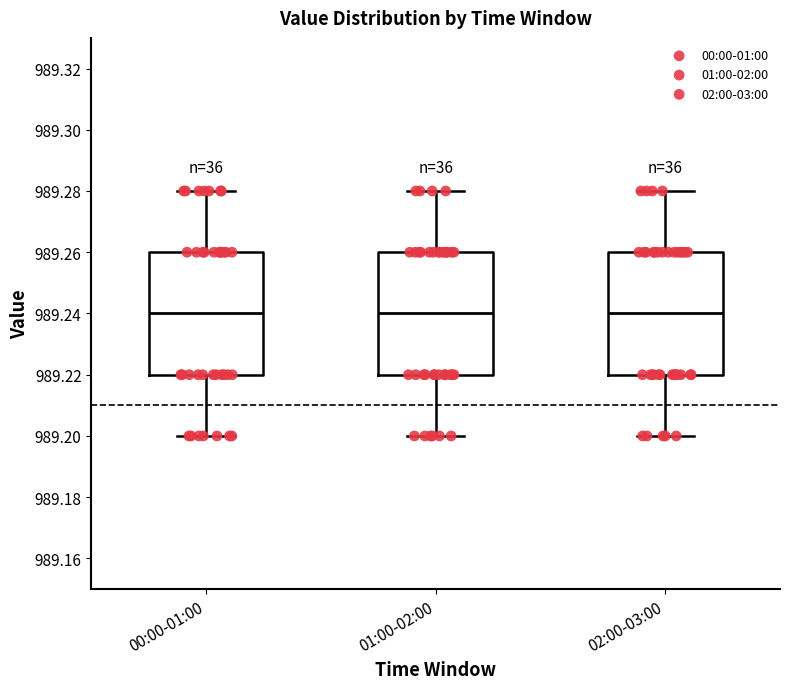

Where does the upper whisker of the box for 01:00-02:00 end on the y-axis? The values are not printed on the chart, so give them approximately, as read against the axis.

989.28